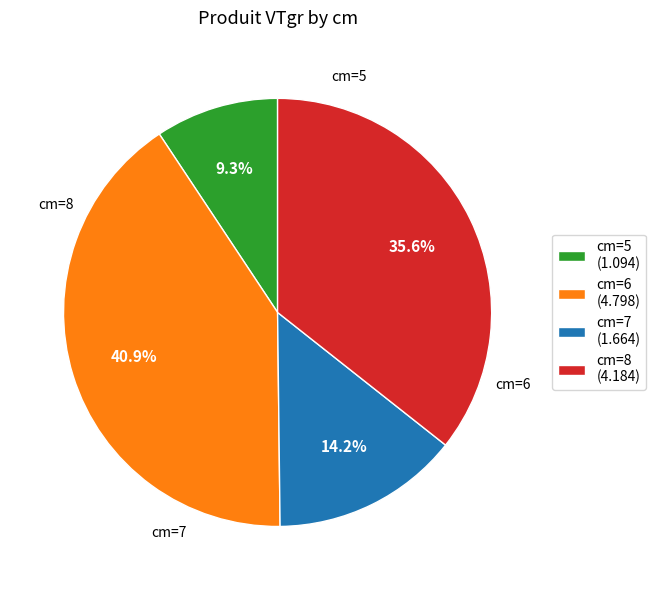

To the nearest percent, what is the difference between the largest and smallest slice percentages?

32%